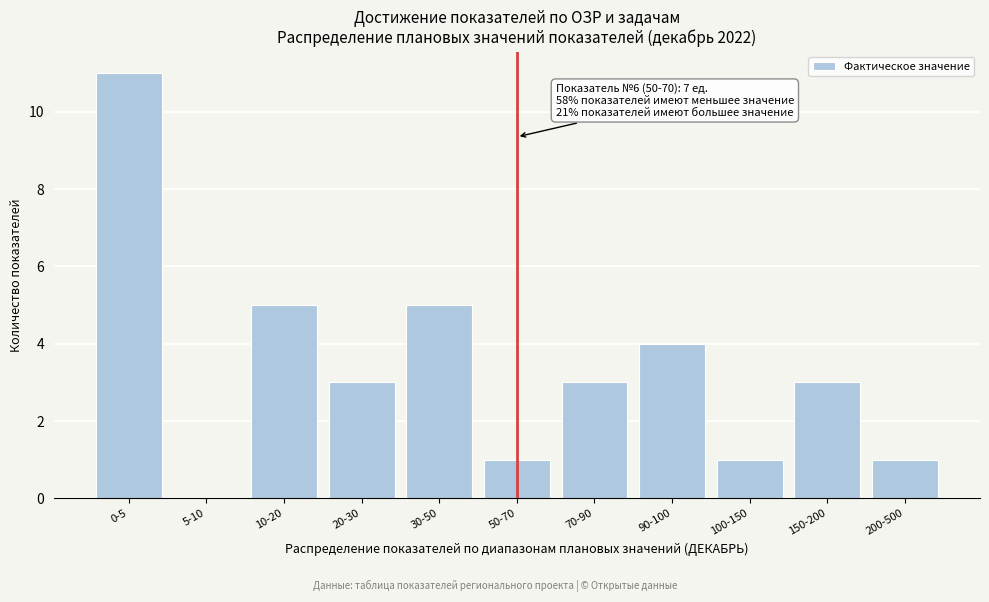

Reading left to right, transcribe all the data shown in this chart.

0-5=11	5-10=0	10-20=5	20-30=3	30-50=5	50-70=1	70-90=3	90-100=4	100-150=1	150-200=3	200-500=1